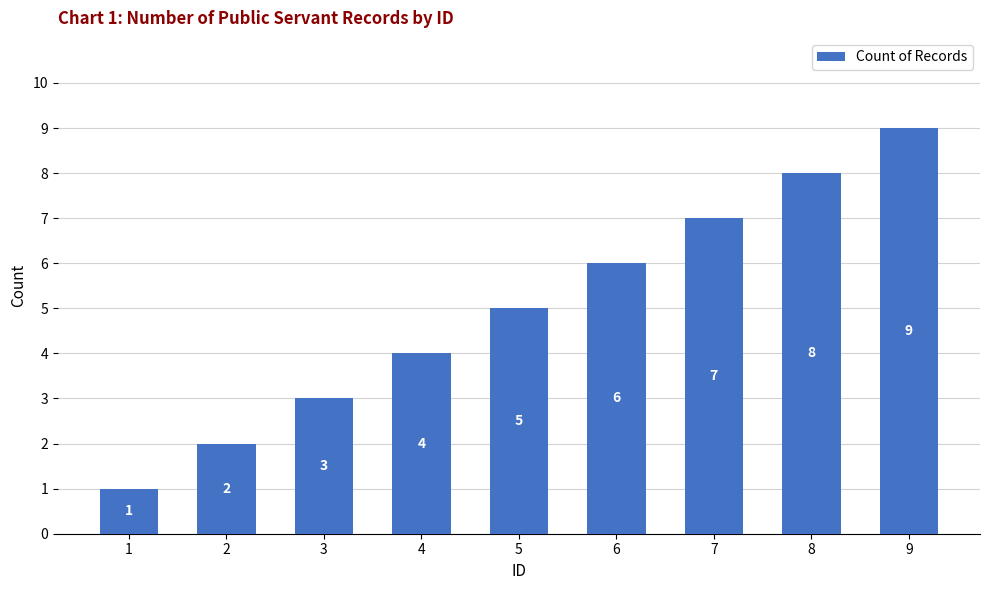

Where is the data nearest to the value 5?

5